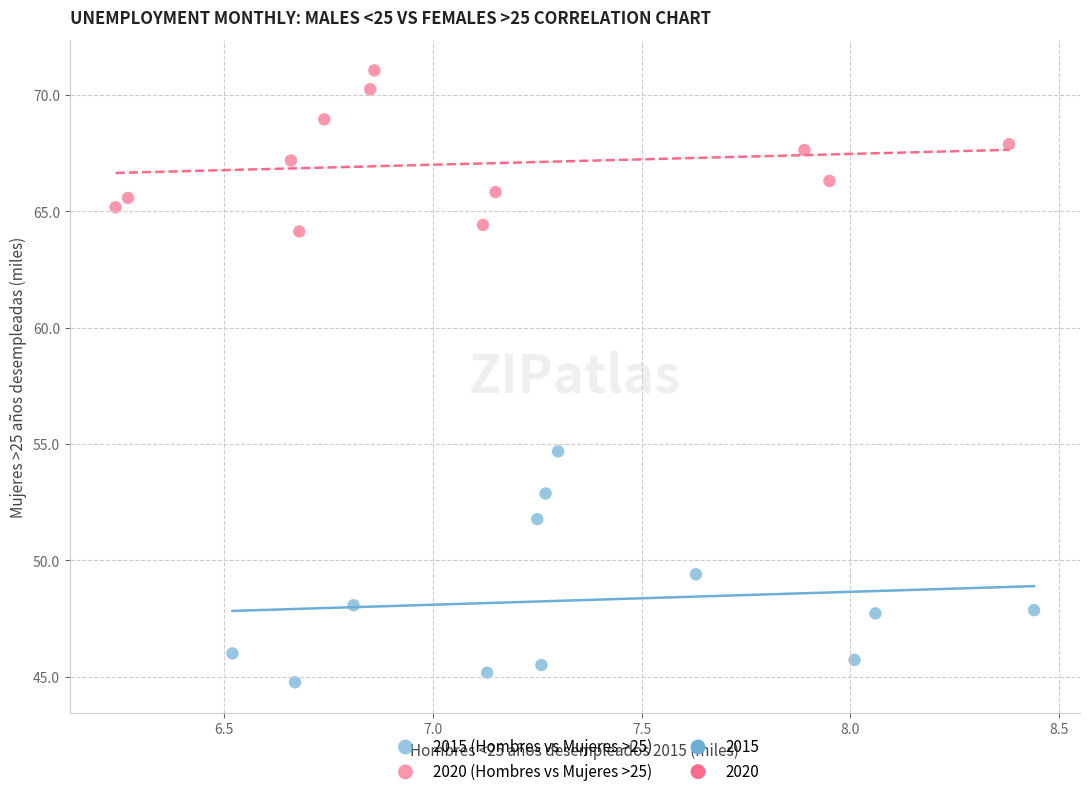

Which series has the largest Y range (max minus min)?

2015 (Hombres vs Mujeres >25)